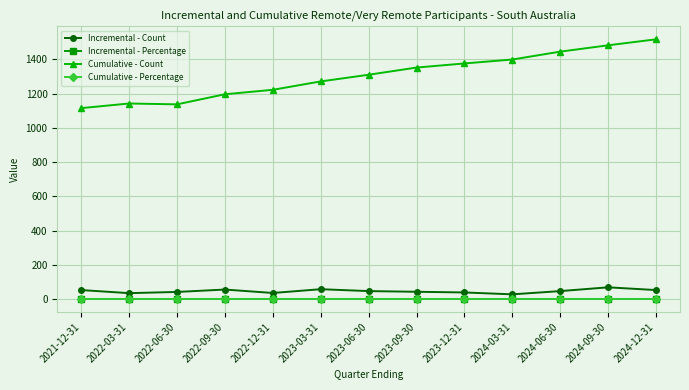

True or false: Incremental - Percentage and Incremental - Count intersect in this chart.

False